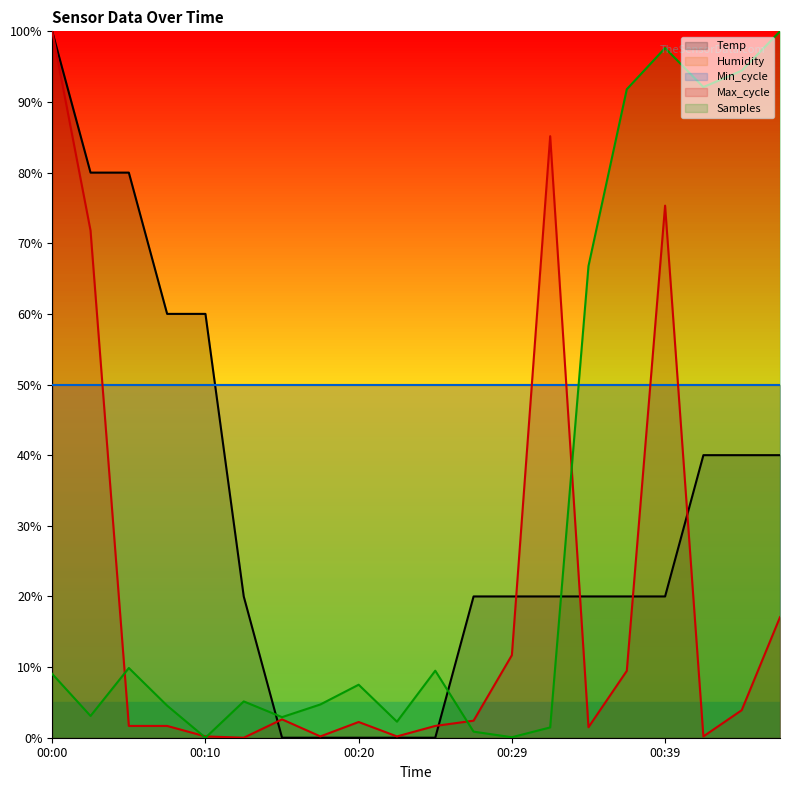

Where is the first local maximum for Samples?

00:05